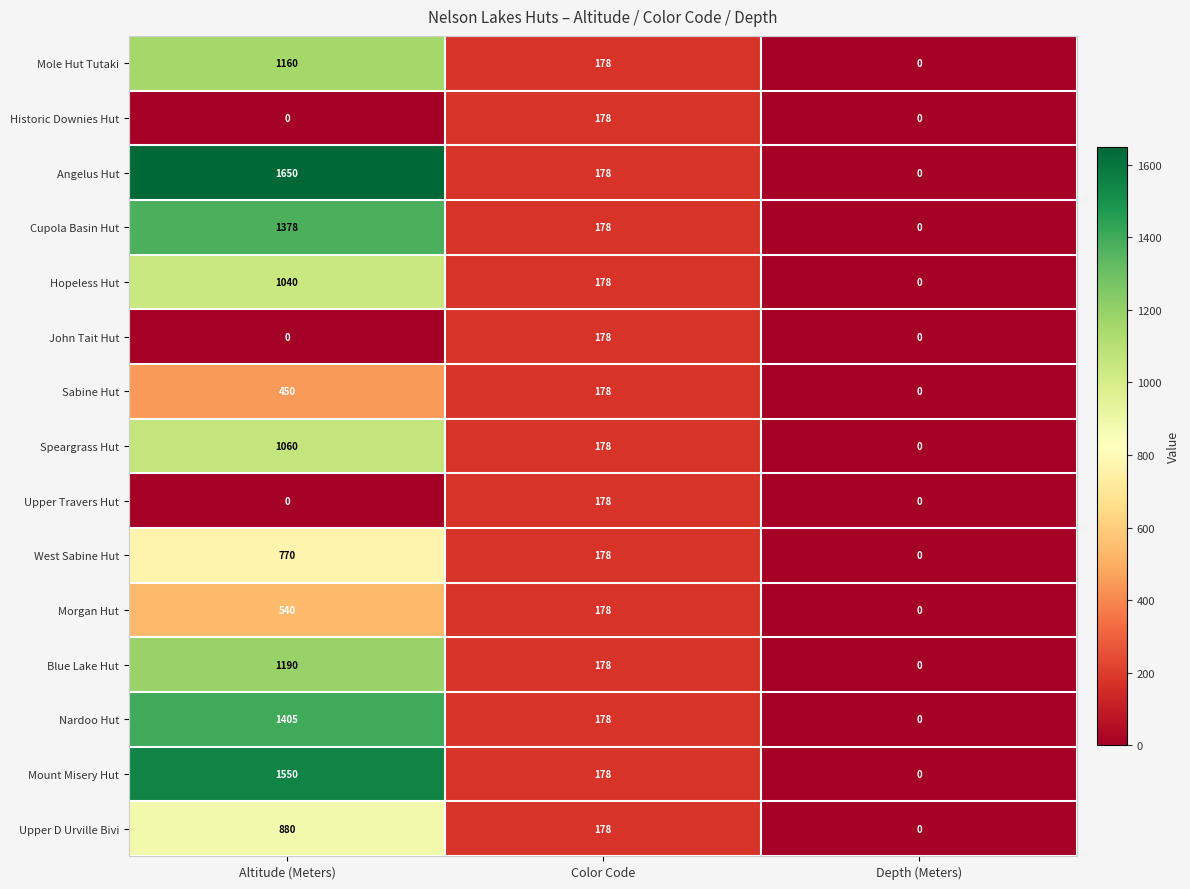

Which series has the largest range (max minus min)?

Angelus Hut